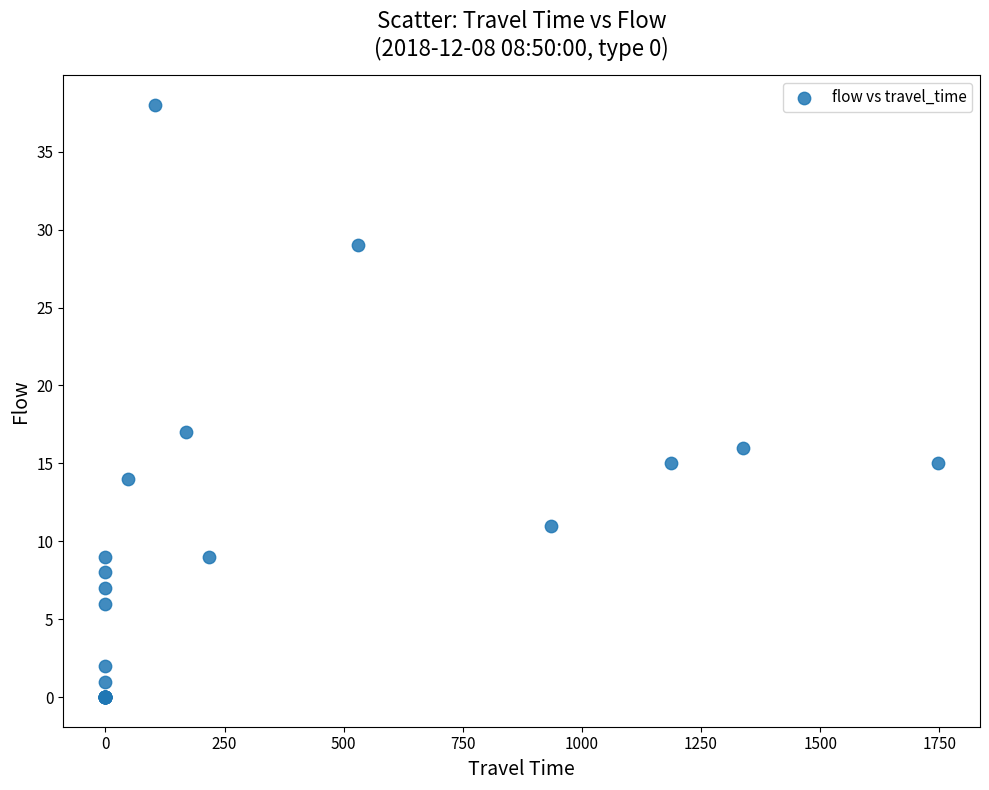

What Y value in the scatter plot is closest to 19?

17